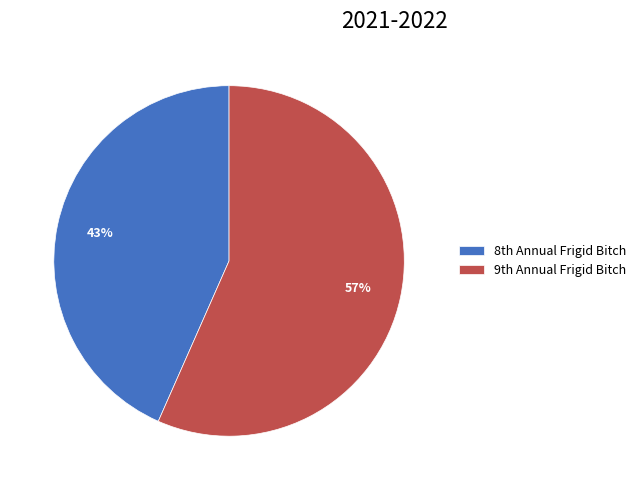

Rank the categories by value from highest to lowest.

9th Annual Frigid Bitch, 8th Annual Frigid Bitch